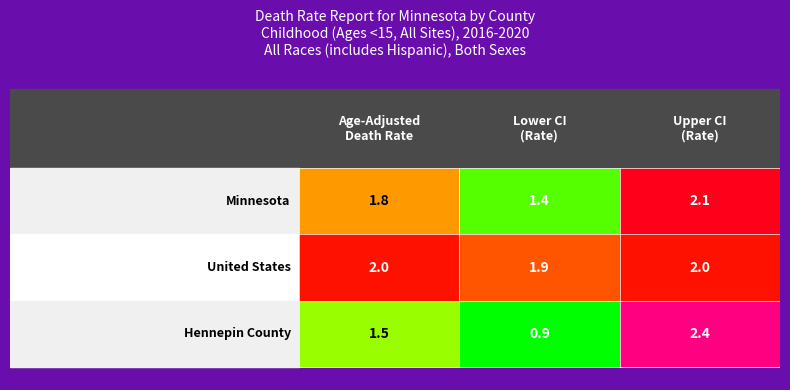

How many distinct data groups are displayed?

3